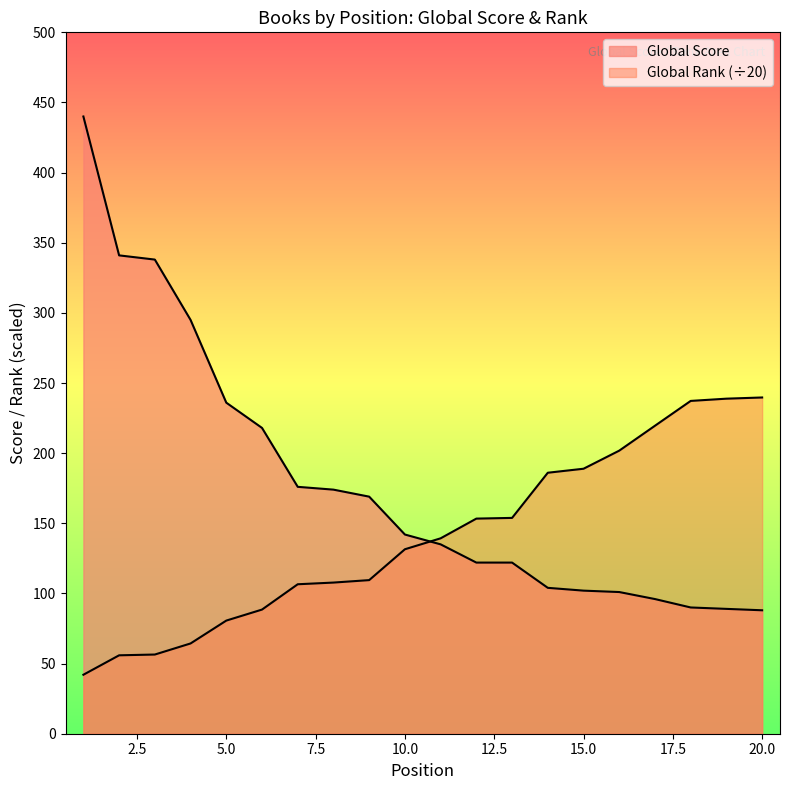

Which category has the lowest value across all series?

1